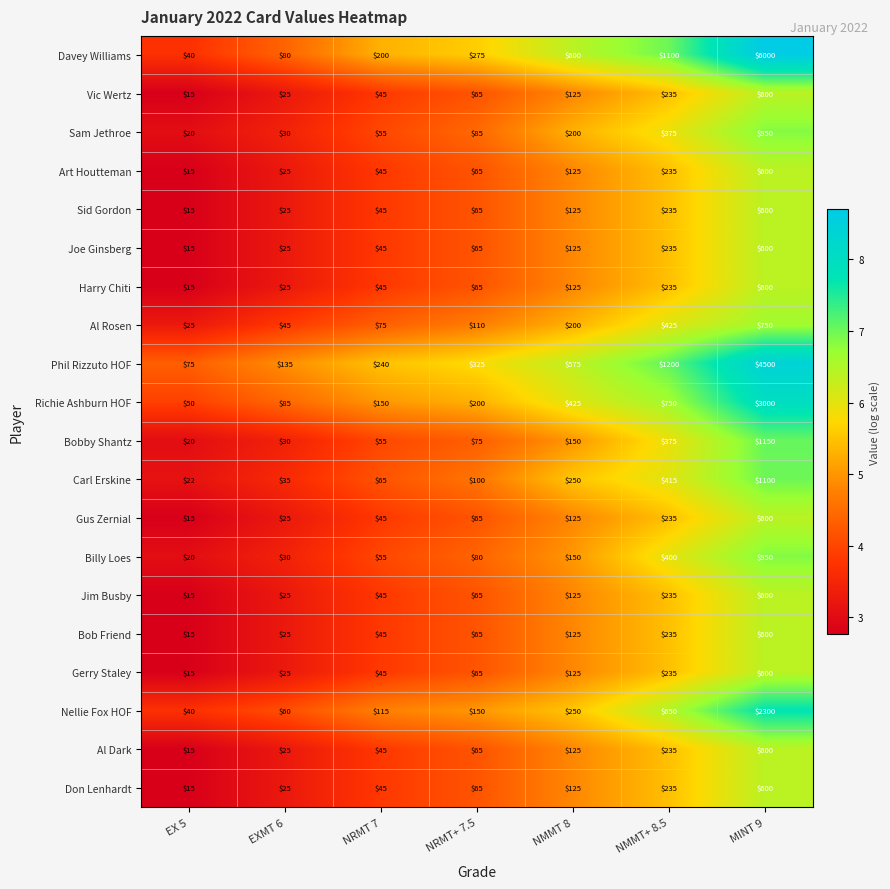

List the labels in order of Billy Loes value, largest first.

MINT 9, NMMT+ 8.5, NMMT 8, NRMT+ 7.5, NRMT 7, EXMT 6, EX 5